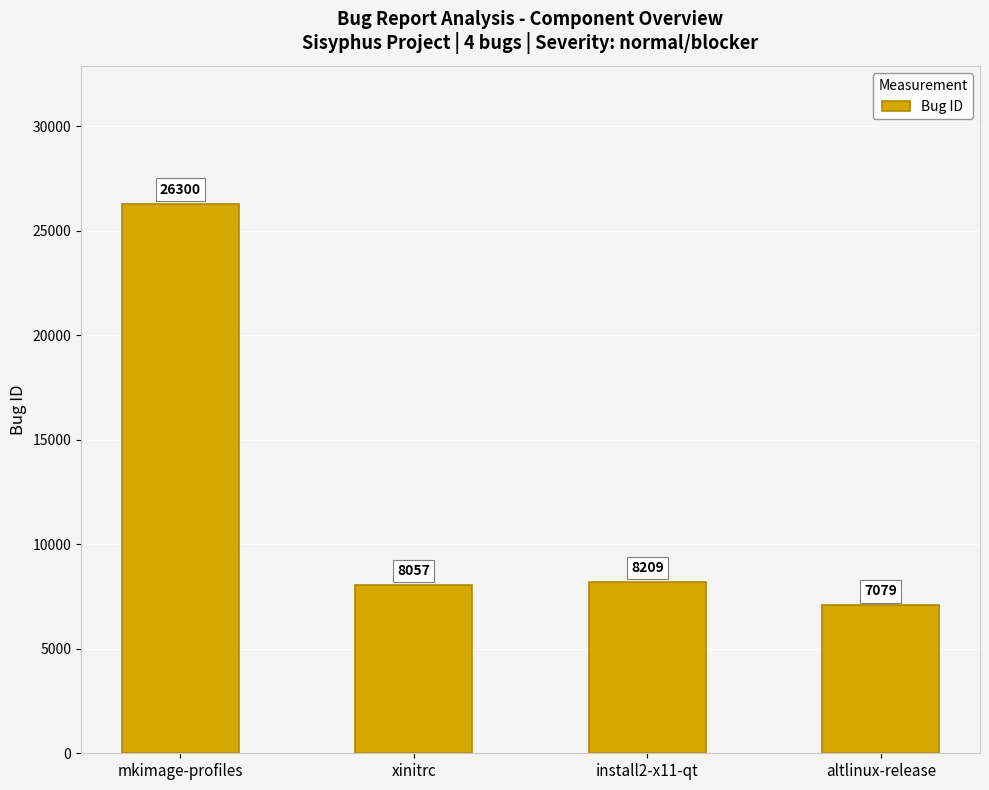

Which label corresponds to the largest value in the chart?

mkimage-profiles